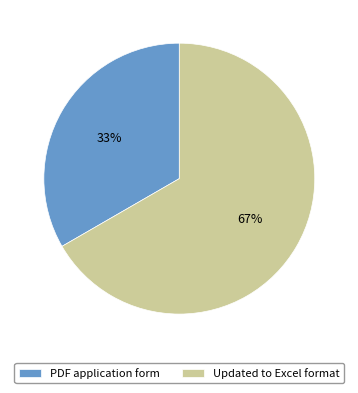

Which category has the smallest portion of the pie?

PDF application form